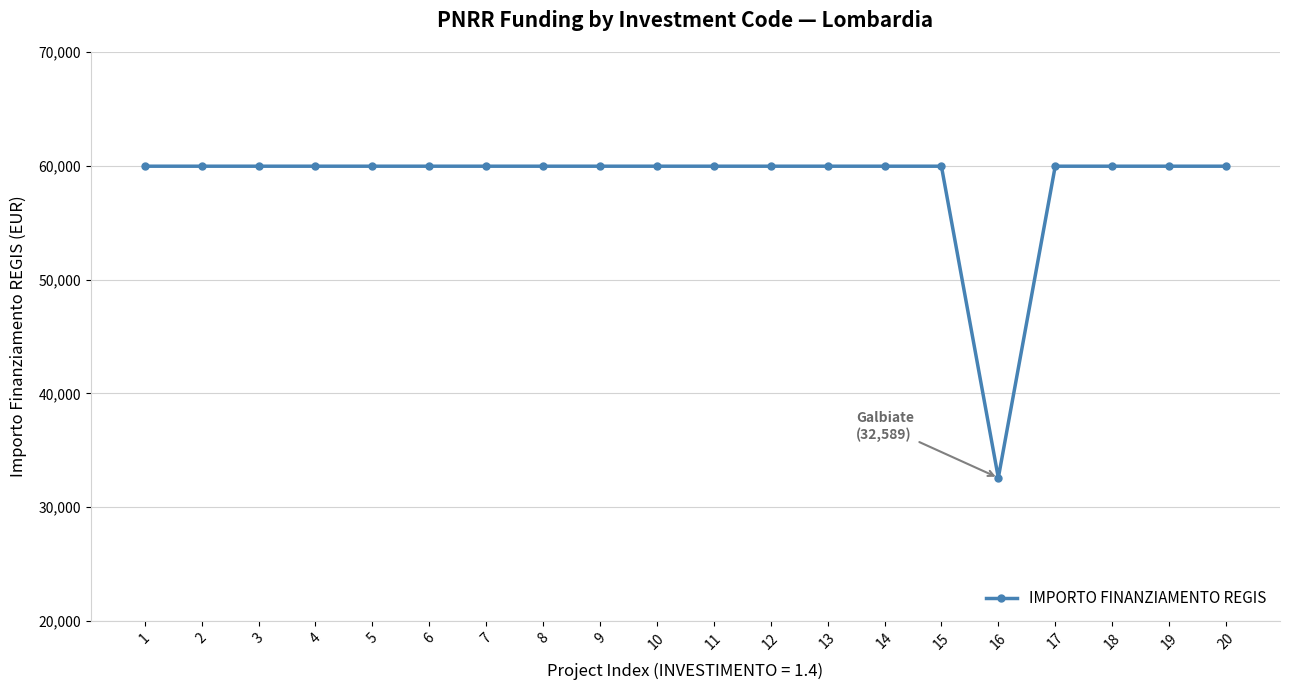

What is the ratio of the value at 16 to the value at 9?

0.5